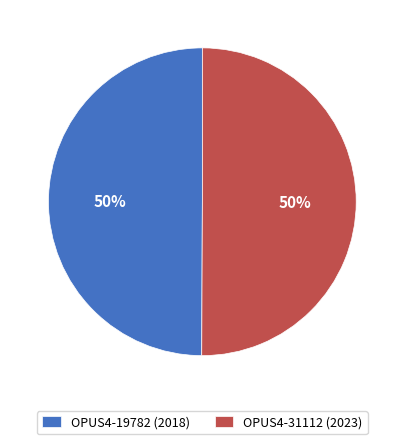

The OPUS4-19782 (2018) slice represents 40% of the pie. True or false?

False